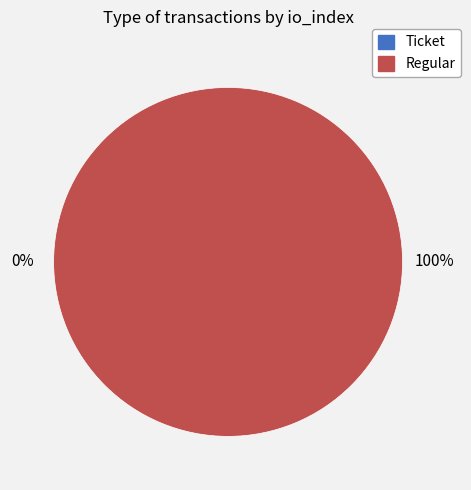

Which slice is the smallest?

Ticket